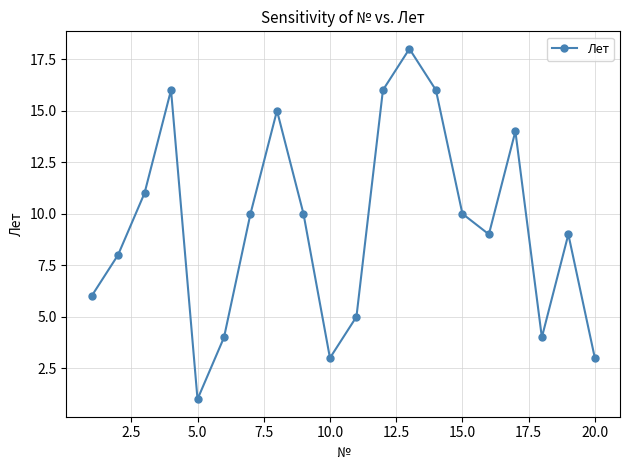

Count the number of data series in this chart.

1